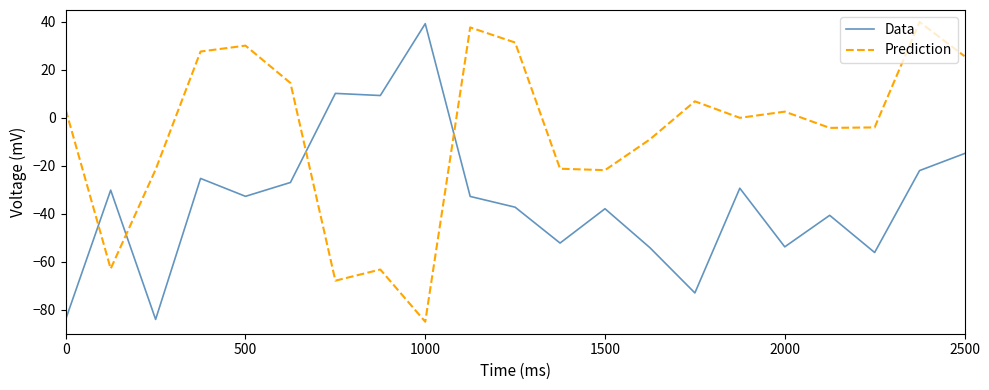

What is the minimum value for Prediction?

-85.0